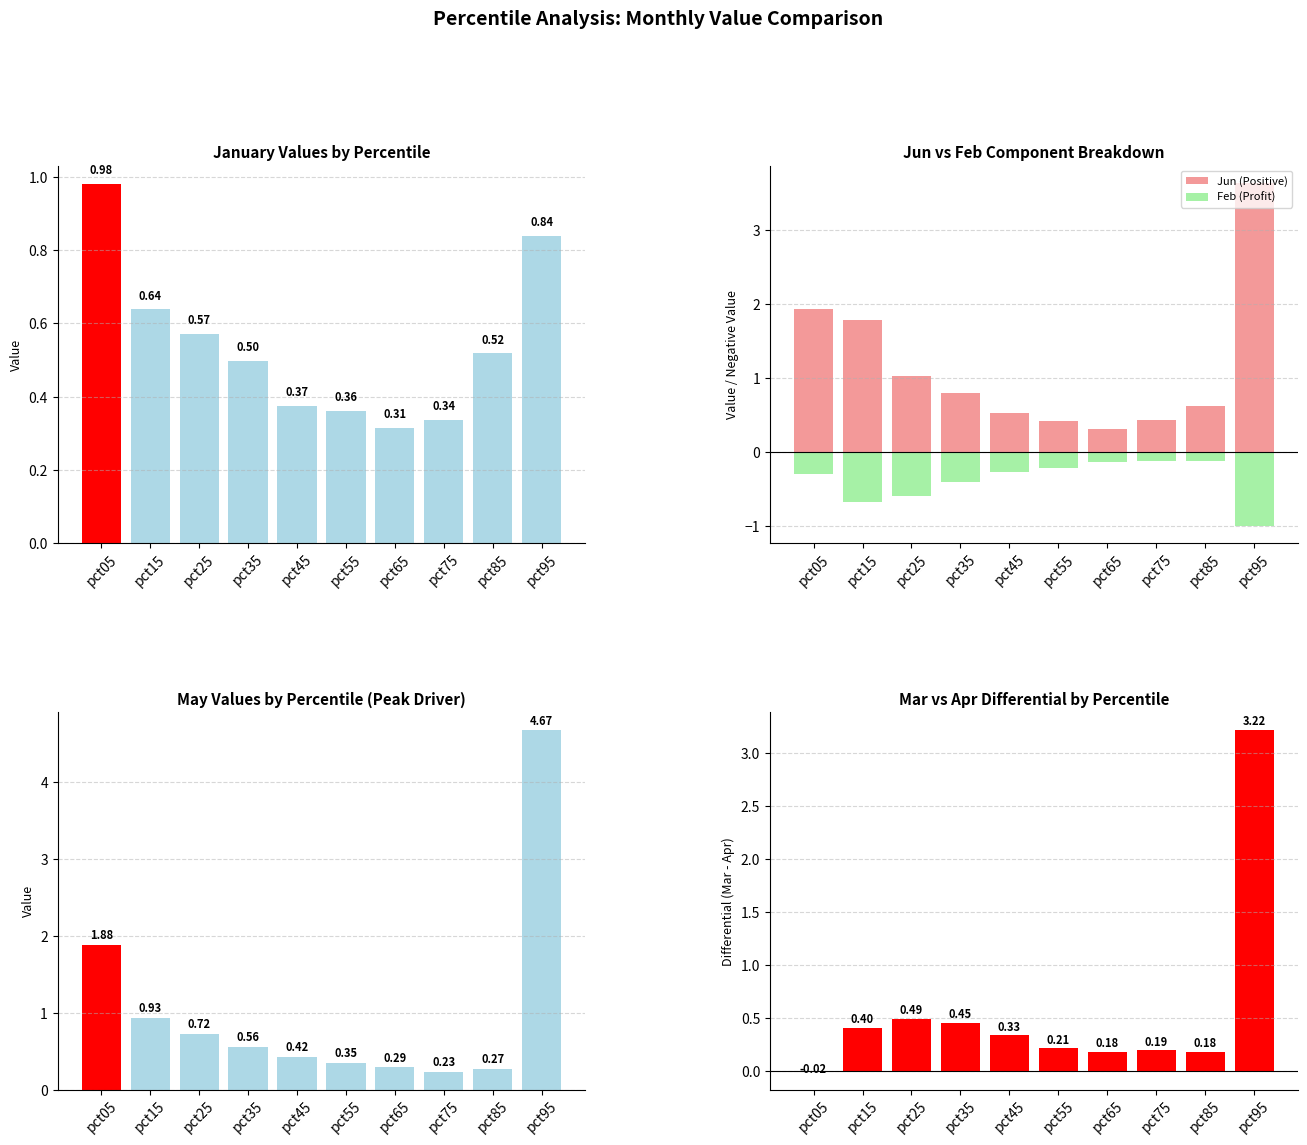

List the labels in order of Jan value, largest first.

pct05, pct95, pct15, pct25, pct85, pct35, pct45, pct55, pct75, pct65